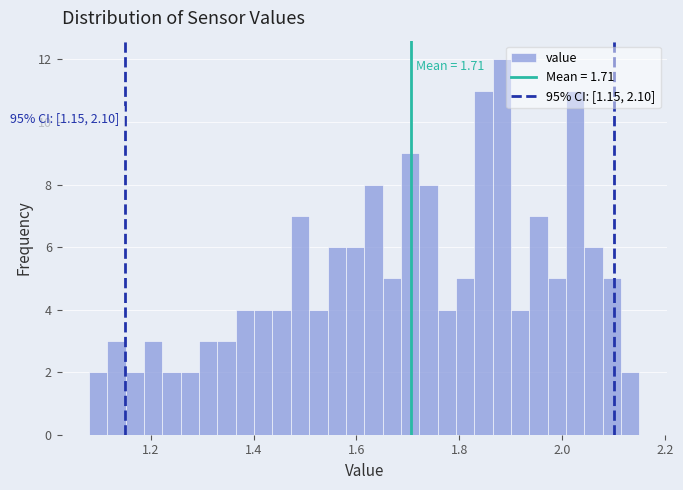

Read against the x-axis, roughly where is the centre of the tallest bar?

1.88